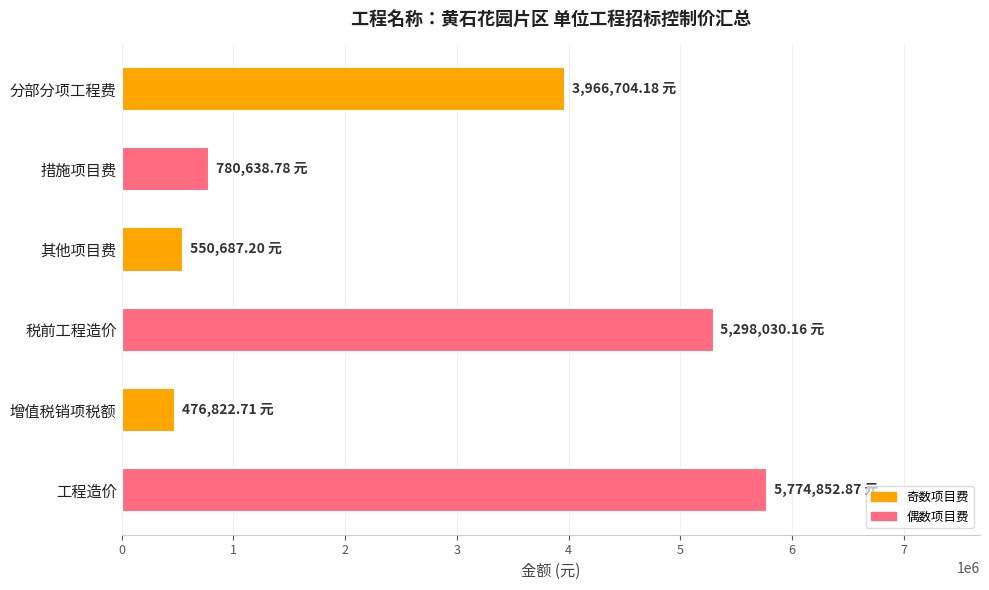

Are the bars horizontal?

Yes